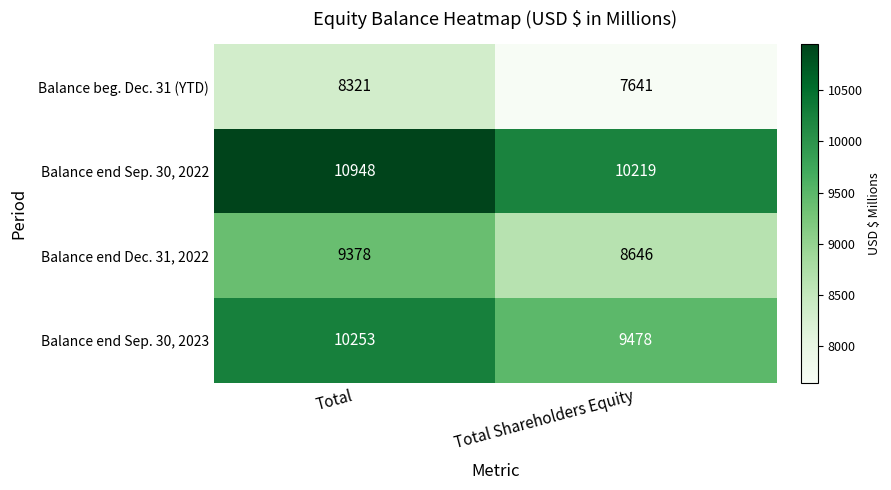

True or false: Balance beg. Dec. 31 (YTD) has a value of 7641 at Total Shareholders Equity.

True